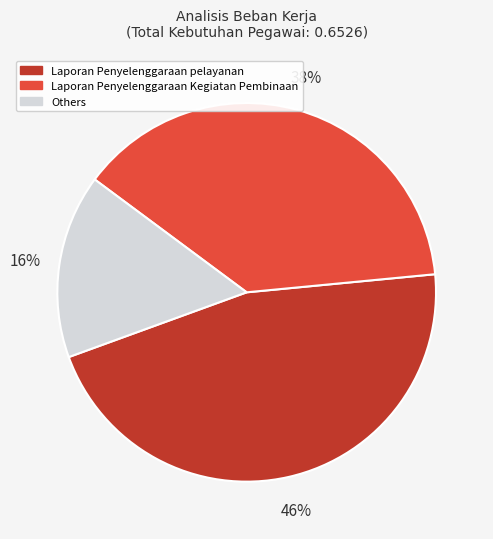

To the nearest percent, what is the average slice percentage?

33%